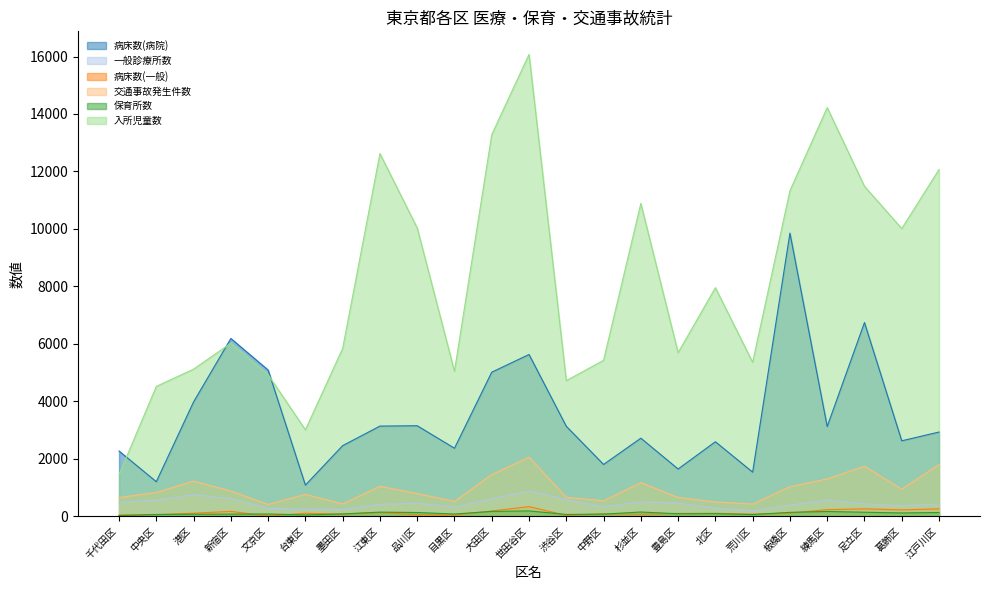

True or false: 病床数(病院) has a value of 2453 at 墨田区.

True